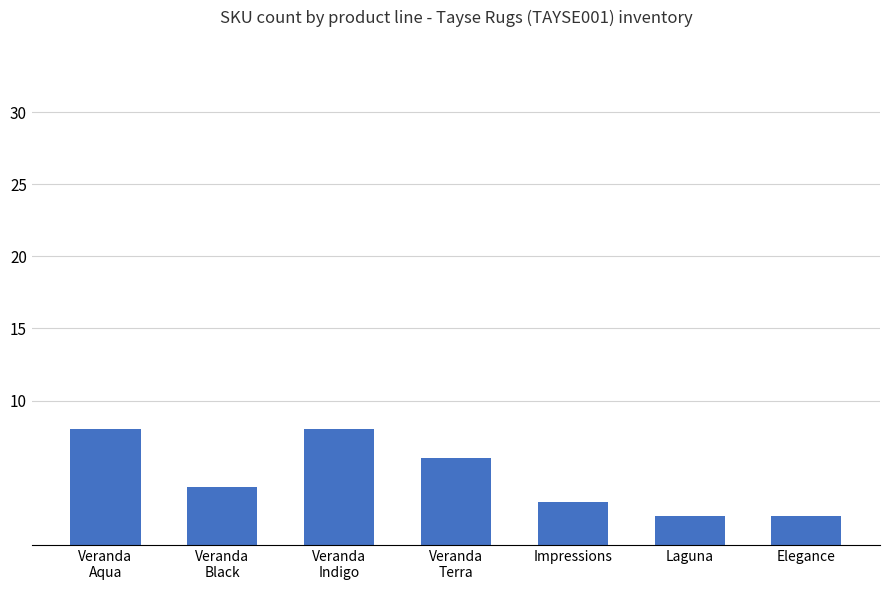

What is the difference between the values at Veranda
Black and Veranda
Terra?

2